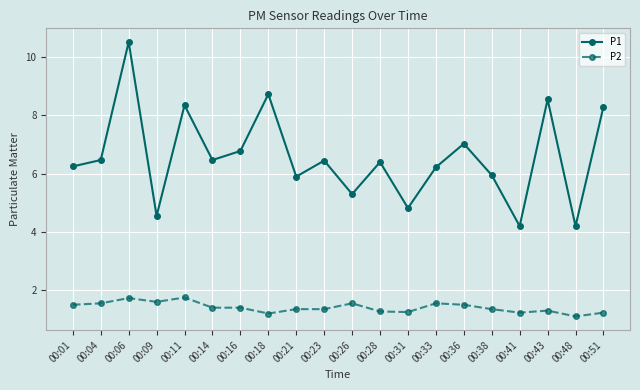

At which label does P1 first exceed 6?

00:01